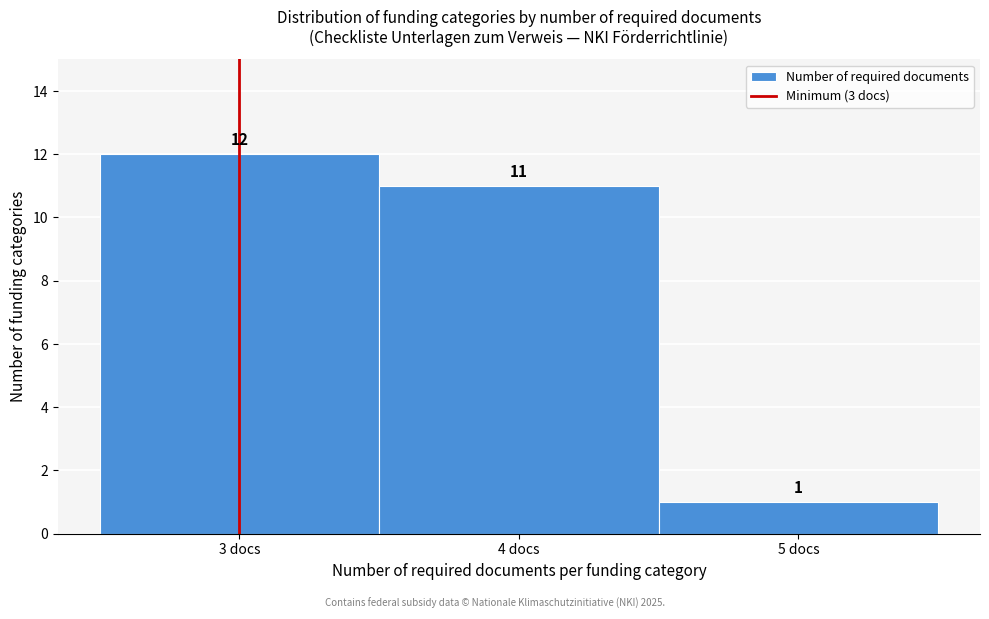

What is the height of the bar covering 2.5 to 3.5 on the x-axis?

12